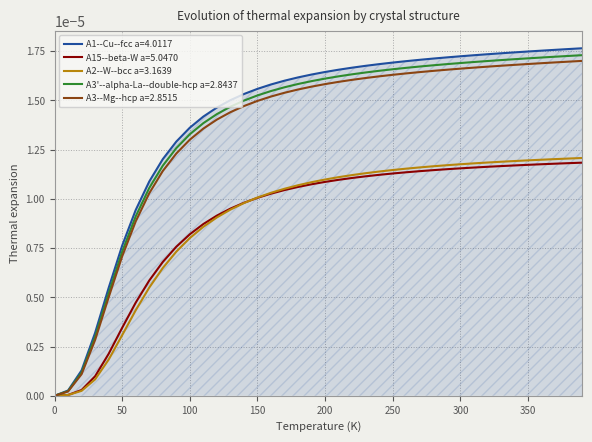

Which series has the widest spread of values?

A1--Cu--fcc a=4.0117